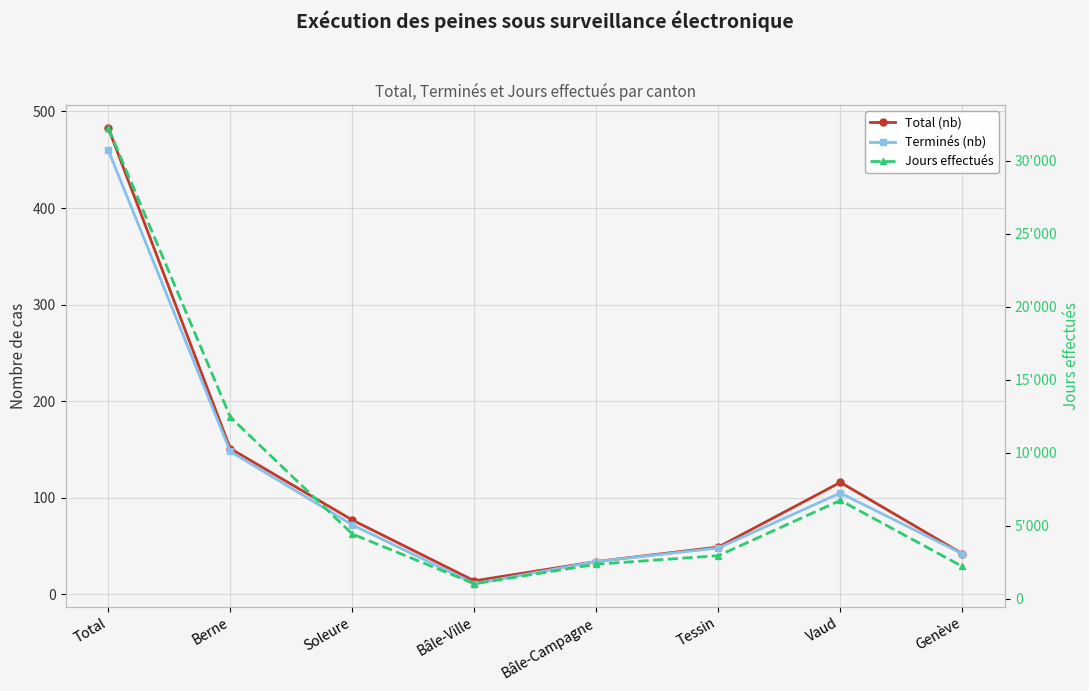

Does the chart display data point markers on the line(s)?

Yes